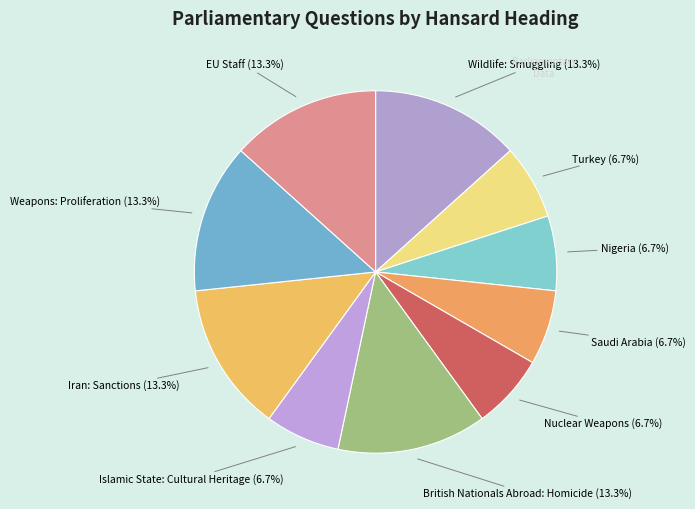

Count the number of slices in the pie.

10